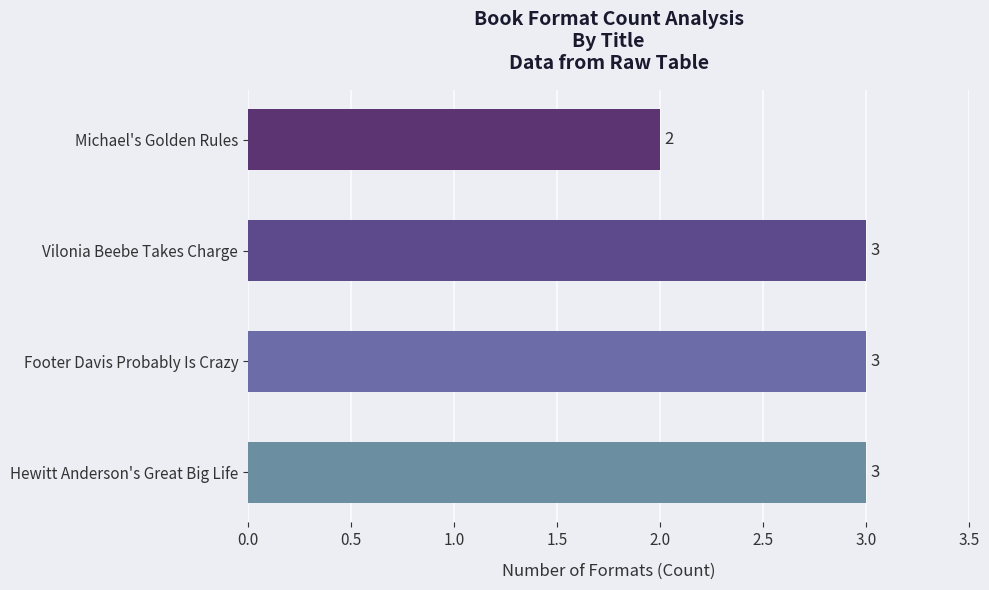

Reading top to bottom, extract all data points from this chart.

Michael's Golden Rules=2	Vilonia Beebe Takes Charge=3	Footer Davis Probably Is Crazy=3	Hewitt Anderson's Great Big Life=3